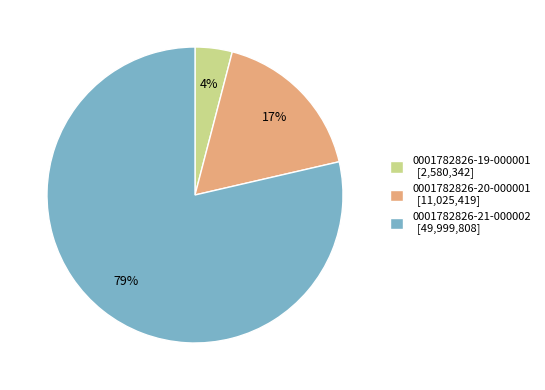

How many slices are in this pie chart?

3